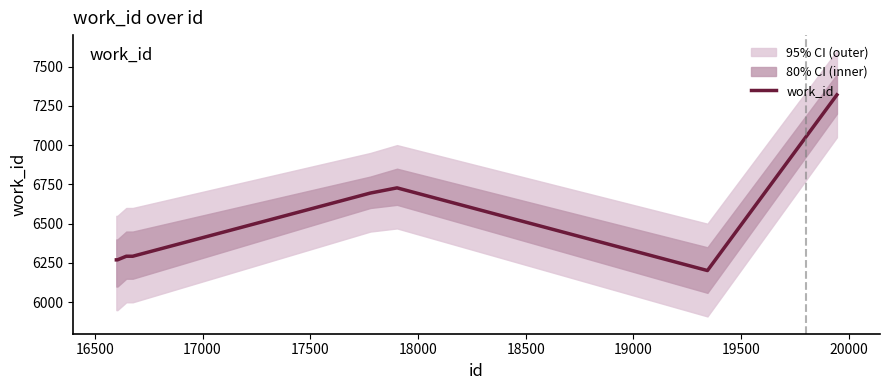

True or false: the data shows 2322 at 18000.

False